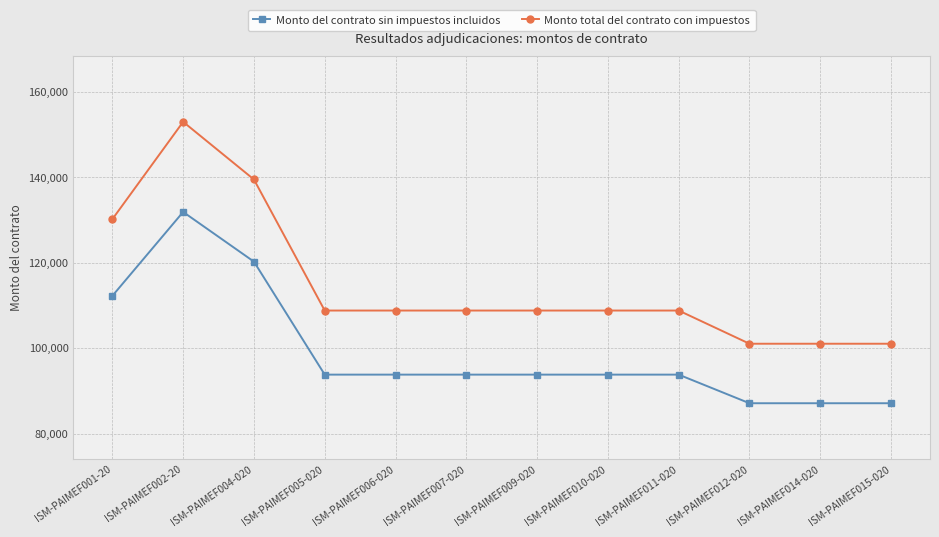

Read the Monto del contrato sin impuestos incluidos value at ISM-PAIMEF014-020, to the nearest 50.

87100